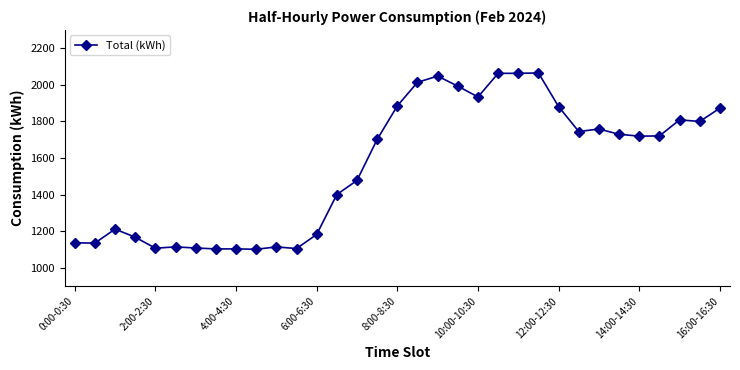

What is the maximum value shown in the chart?

2065